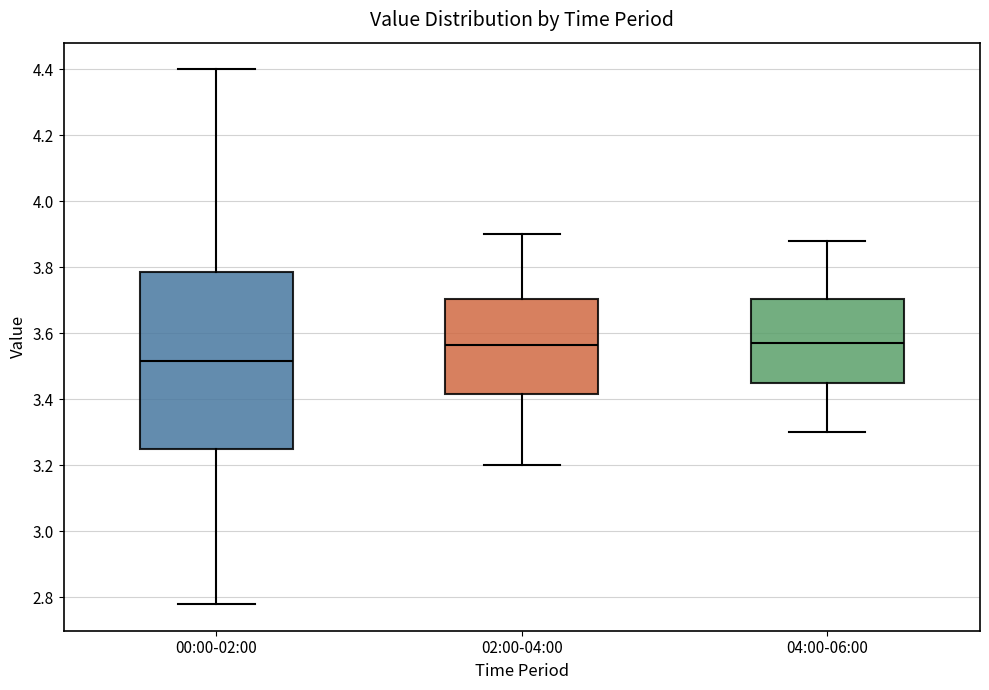

Which box is the tallest, from its lower edge to its upper edge?

00:00-02:00